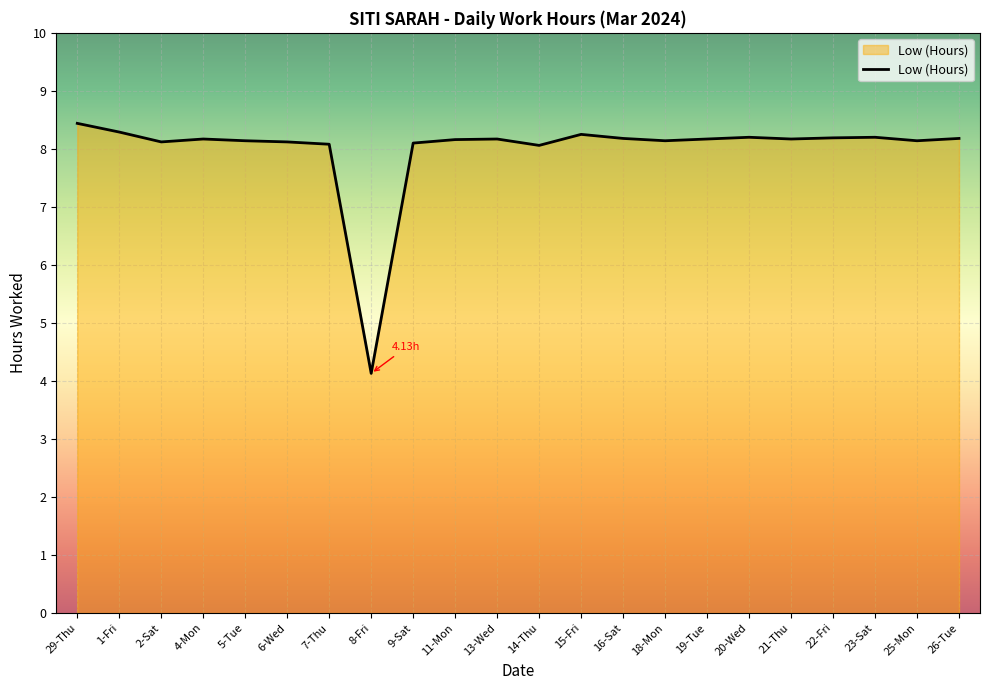

Is it true that the value at 5-Tue is 8.1?

True